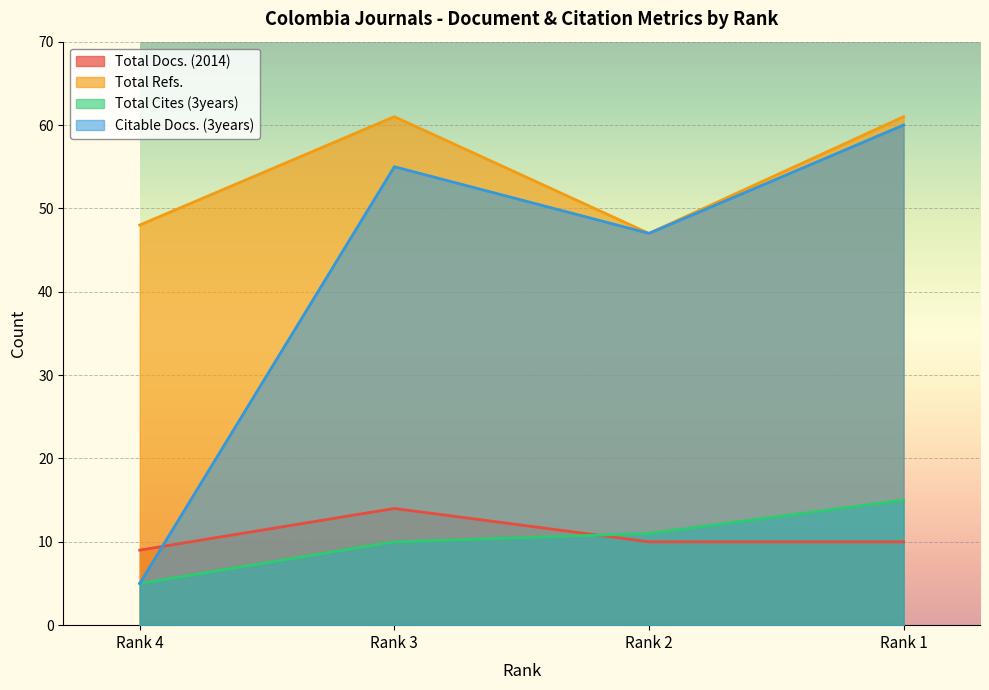

Reading left to right, what are all the values shown in this chart?

Total Docs. (2014): Rank 4=9	Rank 3=14	Rank 2=10	Rank 1=10
Total Refs.: Rank 4=48	Rank 3=61	Rank 2=47	Rank 1=61
Total Cites (3years): Rank 4=5	Rank 3=10	Rank 2=11	Rank 1=15
Citable Docs. (3years): Rank 4=5	Rank 3=55	Rank 2=47	Rank 1=60